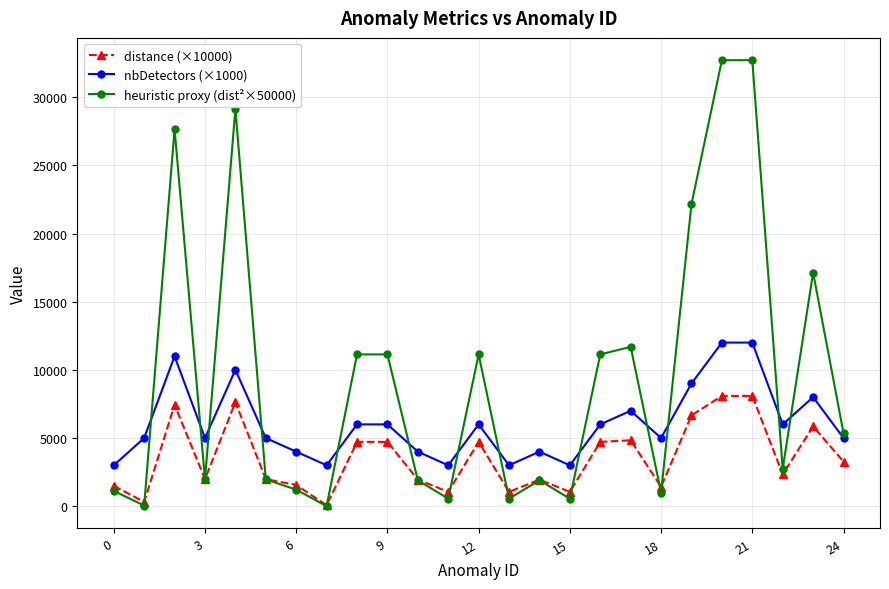

What is the sum of all nbDetectors (×1000) values?

151000.0